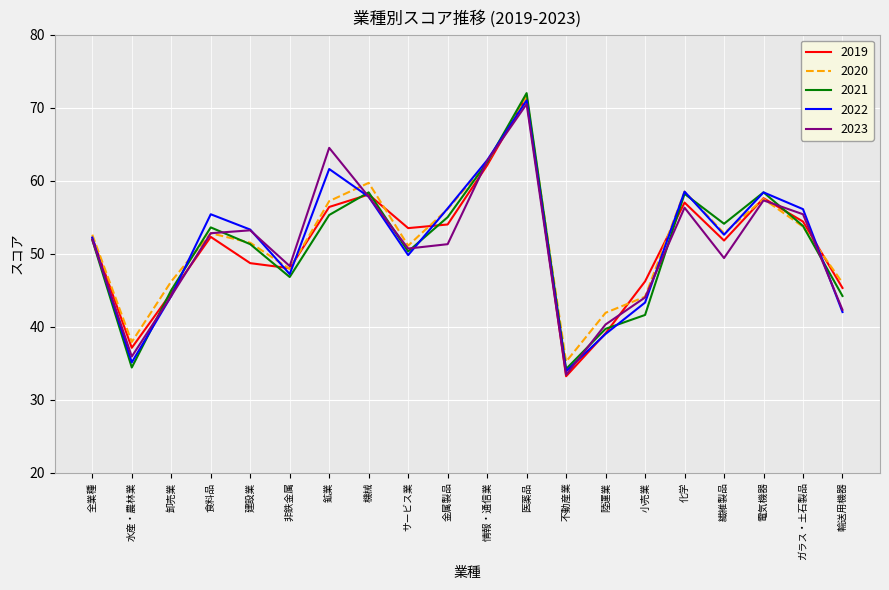

At which category does 2020 reach its first local valley?

水産・農林業